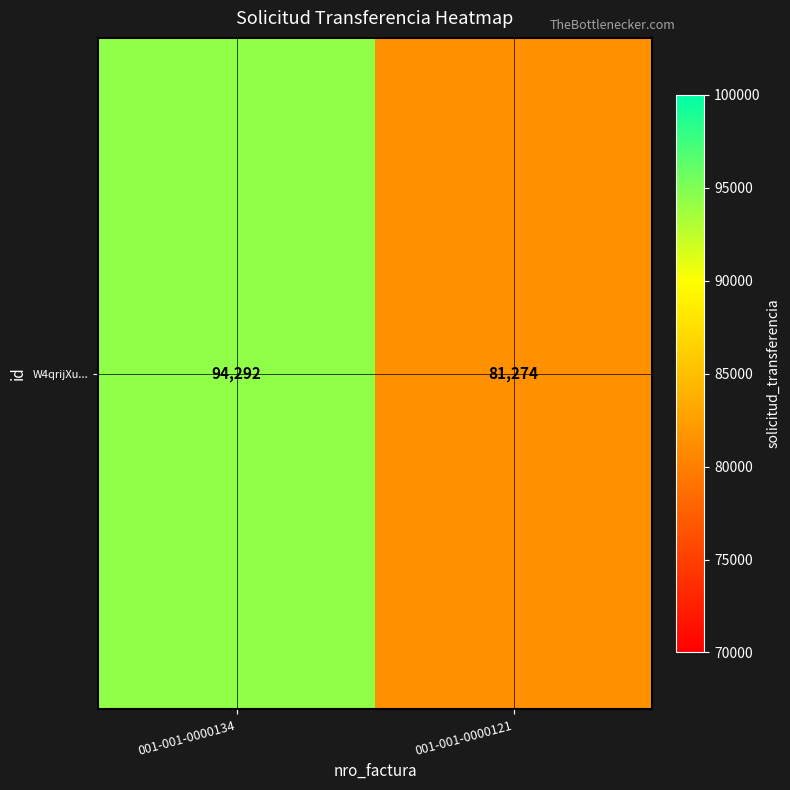

Rank the categories by value from highest to lowest.

001-001-0000134, 001-001-0000121